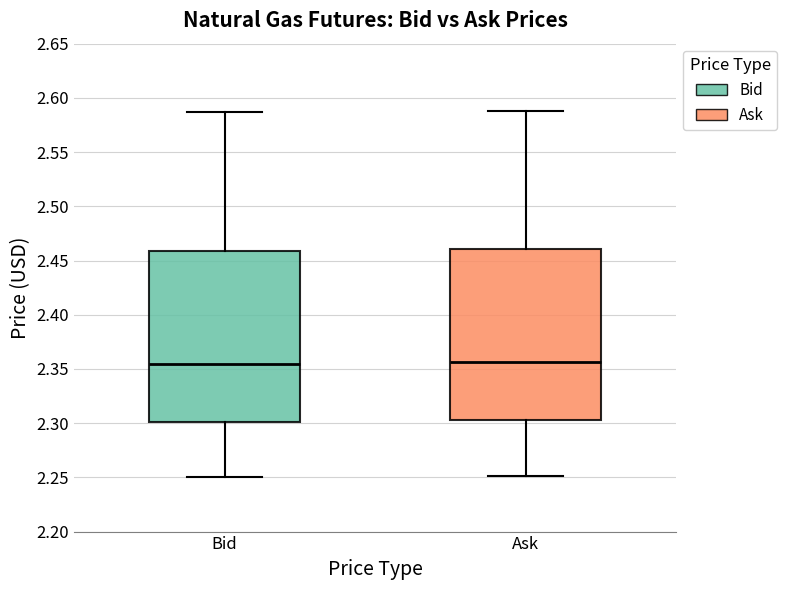

Reading left to right, read every box against the y-axis: the position of its median line, the range the box covers, and the ends of its whiskers. The values are not printed on the chart, so give them approximately, as read against the axis.

Bid: median 2.355, box 2.300 to 2.460, whiskers 2.250 to 2.585
Ask: median 2.355, box 2.305 to 2.460, whiskers 2.250 to 2.590